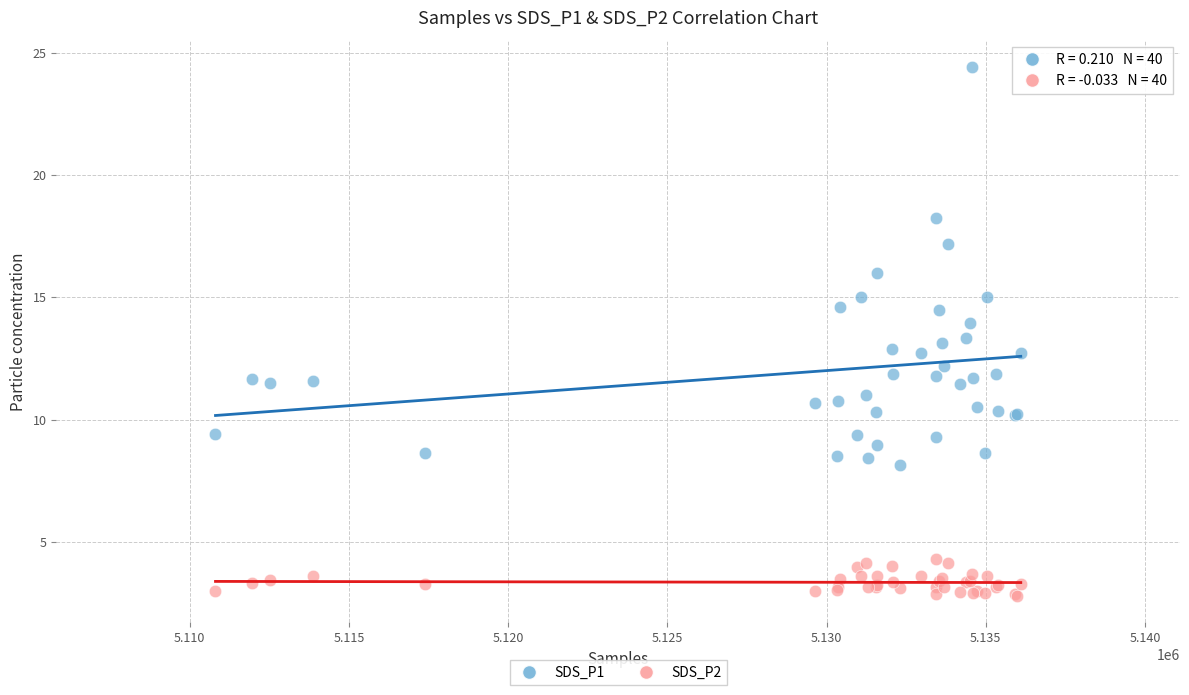

What are all the series names shown in the legend?

SDS_P1, SDS_P2